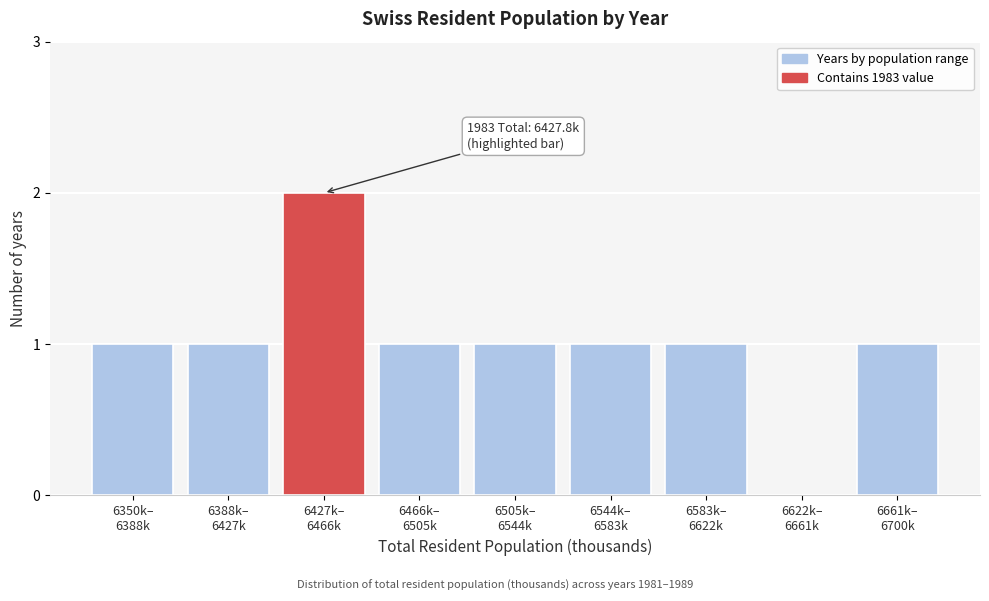

What is the sum of all values?

9